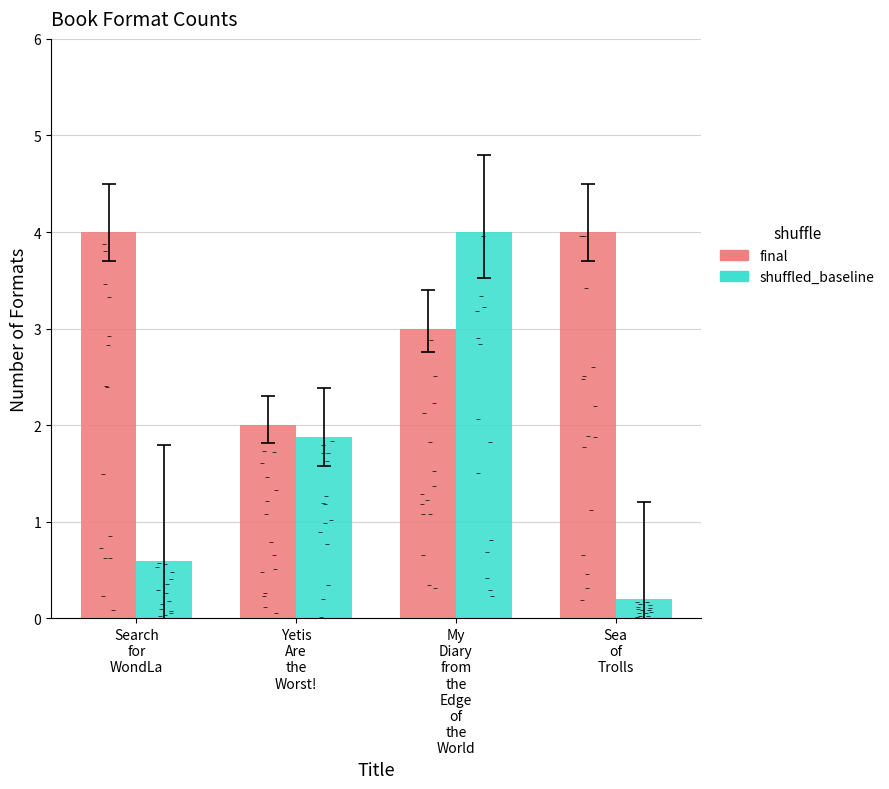

At which category is the sum across all series the highest?

My
Diary
from
the
Edge
of
the
World